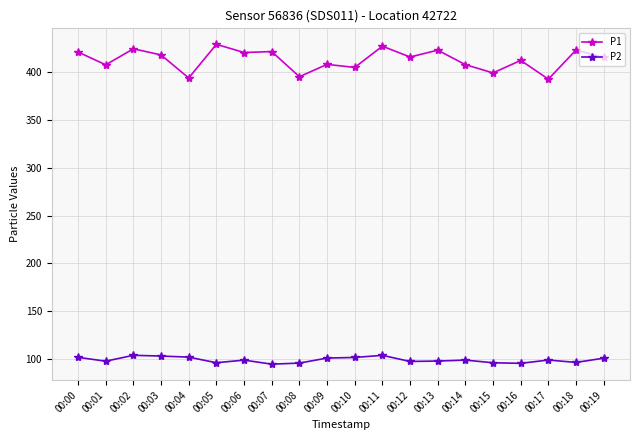

The value of P2 at 00:03 is 103.0. True or false?

True